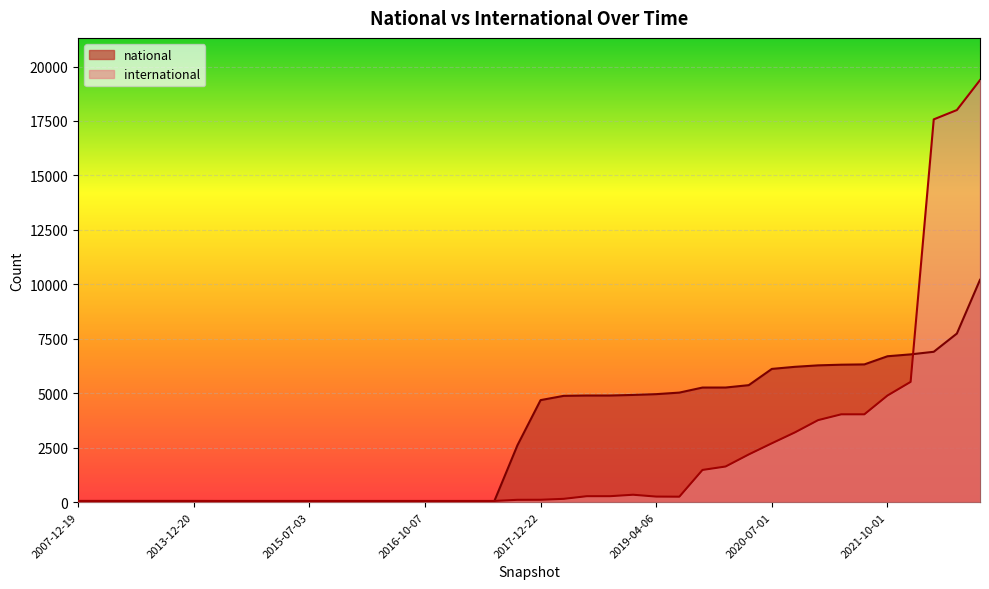

True or false: national has a value of 2627 at 2019-10-09.

False